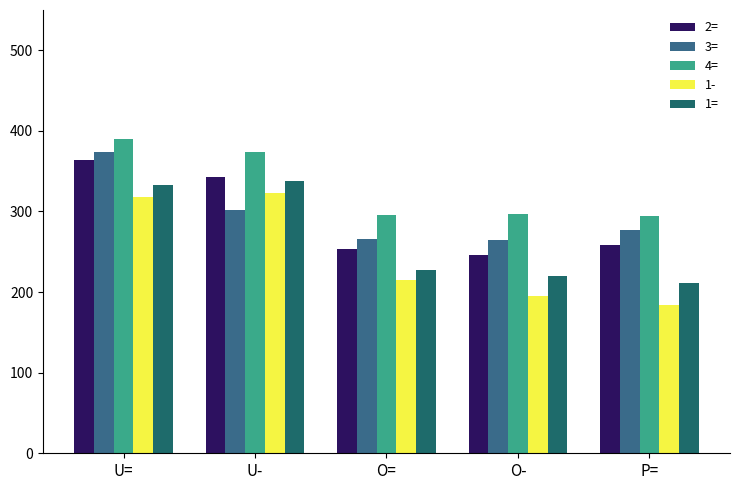

How many values in the 1- series exceed 215?

3